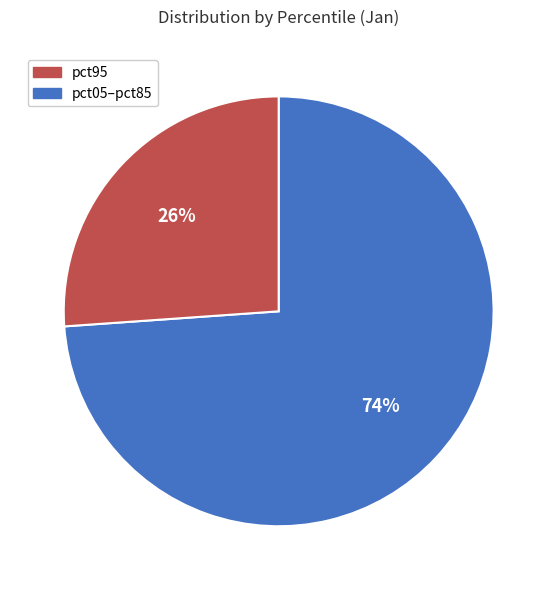

Is there a majority slice in this chart?

Yes